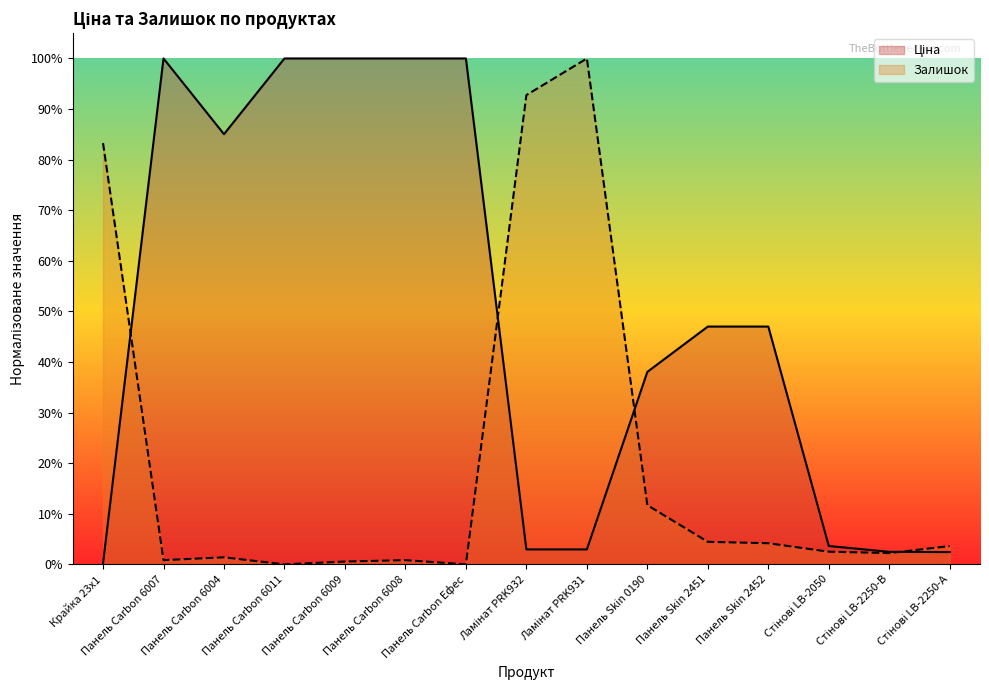

Where do Ціна and Залишок first cross each other?

Крайка 23x1 and Панель Carbon 6007